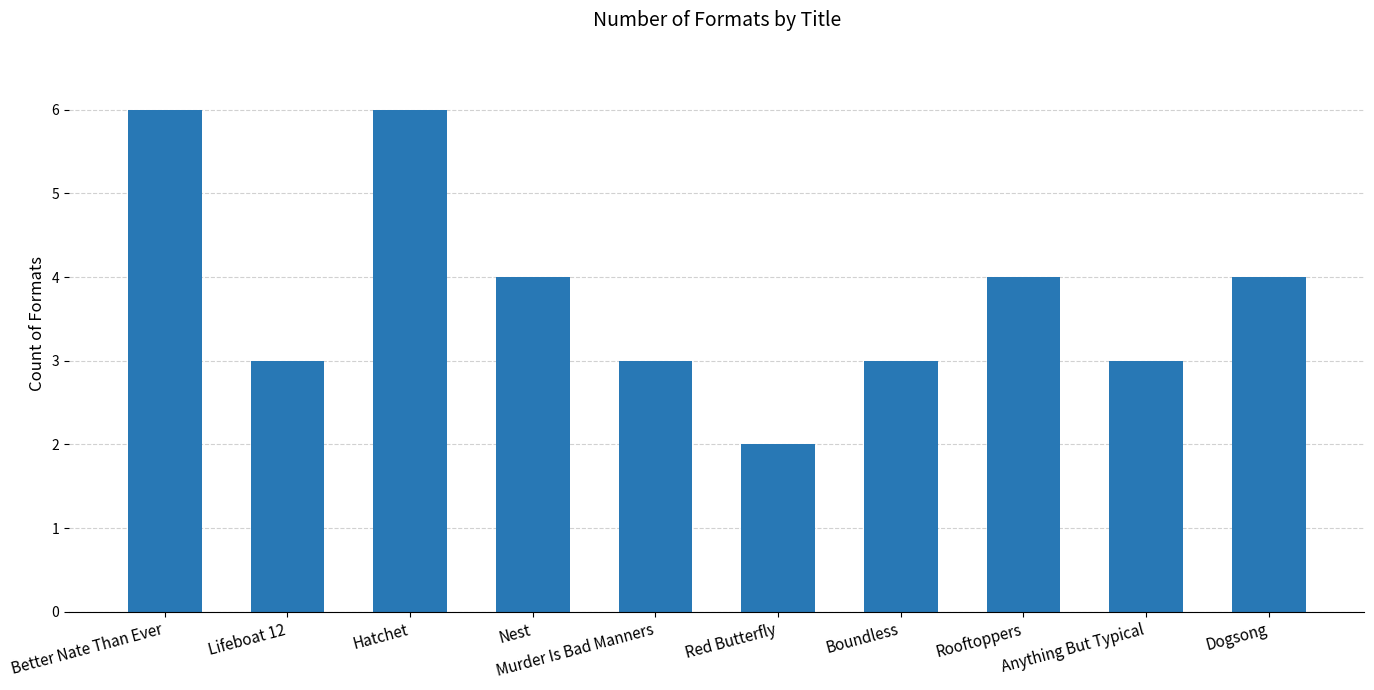

What is the label of the 10th bar from the right?

Better Nate Than Ever